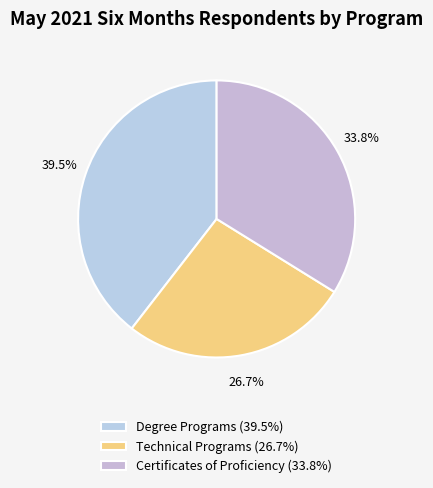

Which has a higher value, Certificates of Proficiency or Degree Programs?

Degree Programs